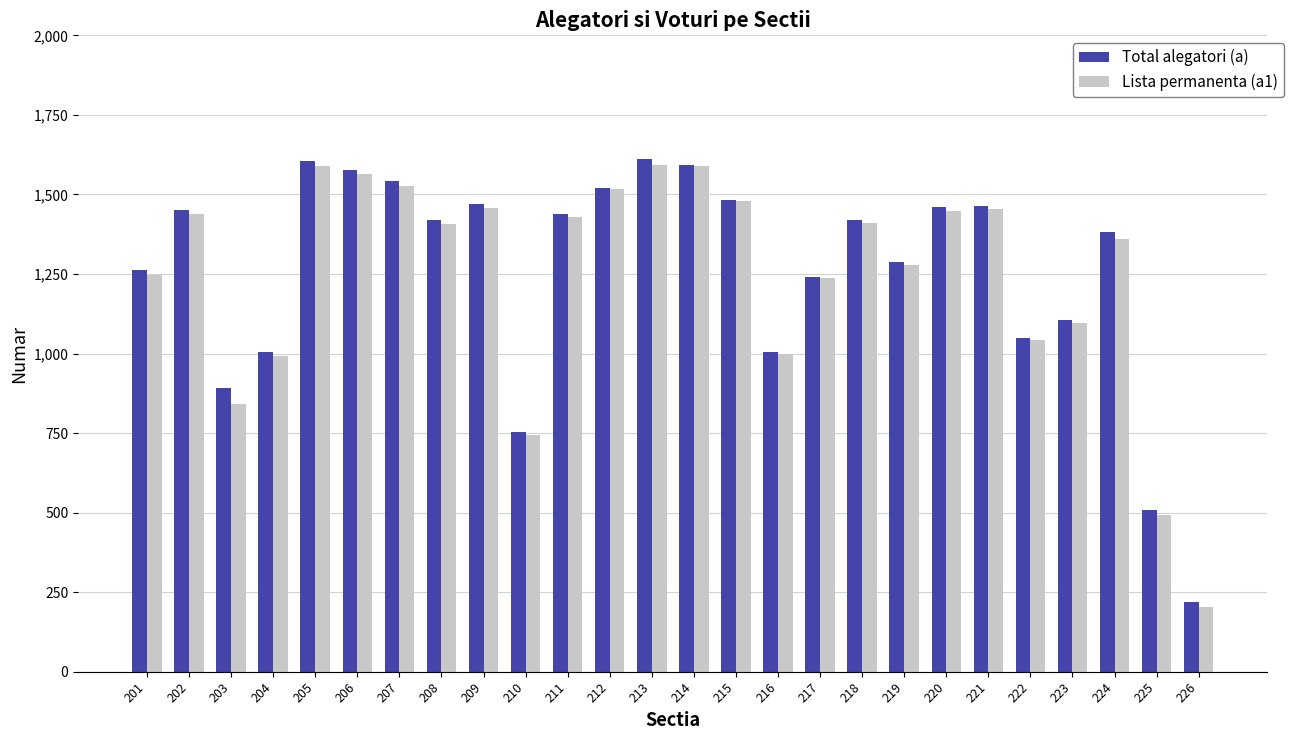

The Lista permanenta (a1) series shows 1428 at 211. True or false?

True